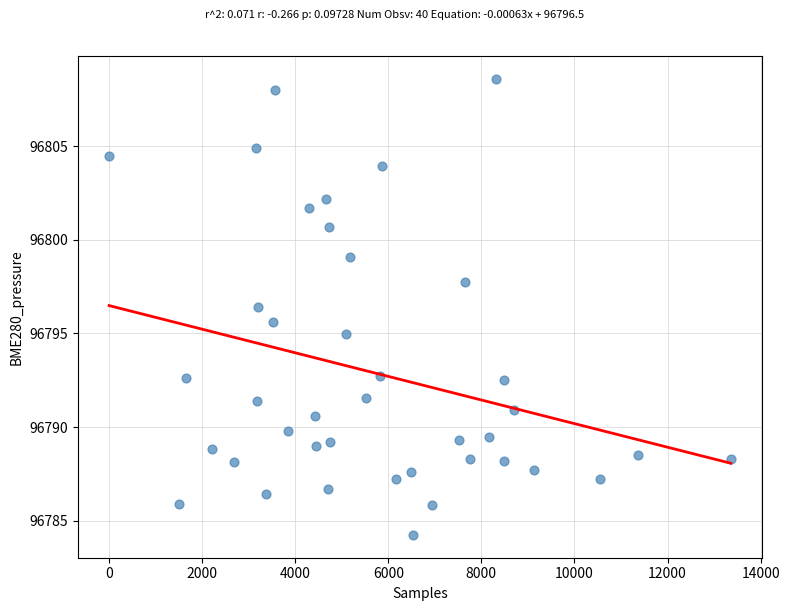

What is the range of Y values (max minus min)?

24.3